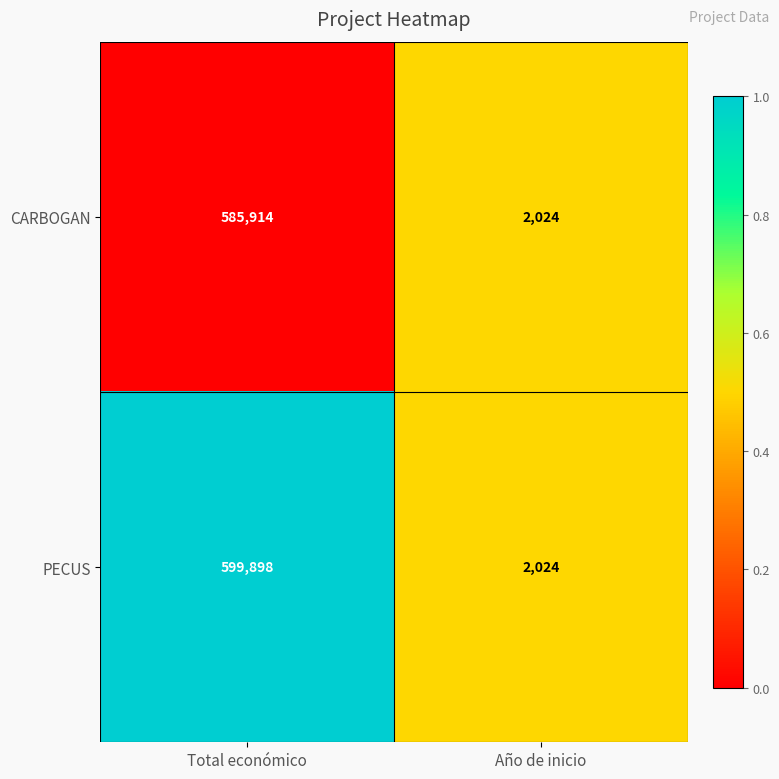

Which series changed the most between Total económico and Año de inicio?

PECUS